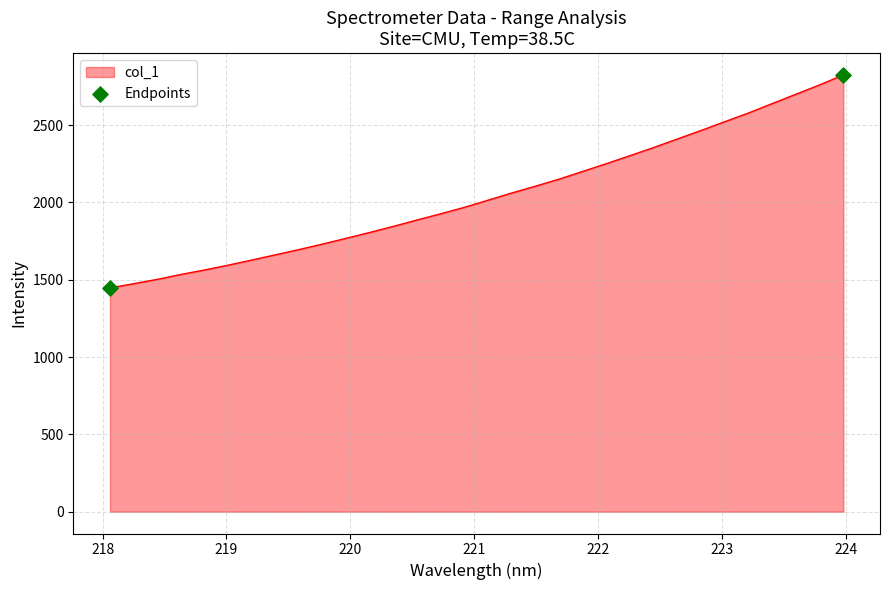

What is the smallest value displayed?

1447.0